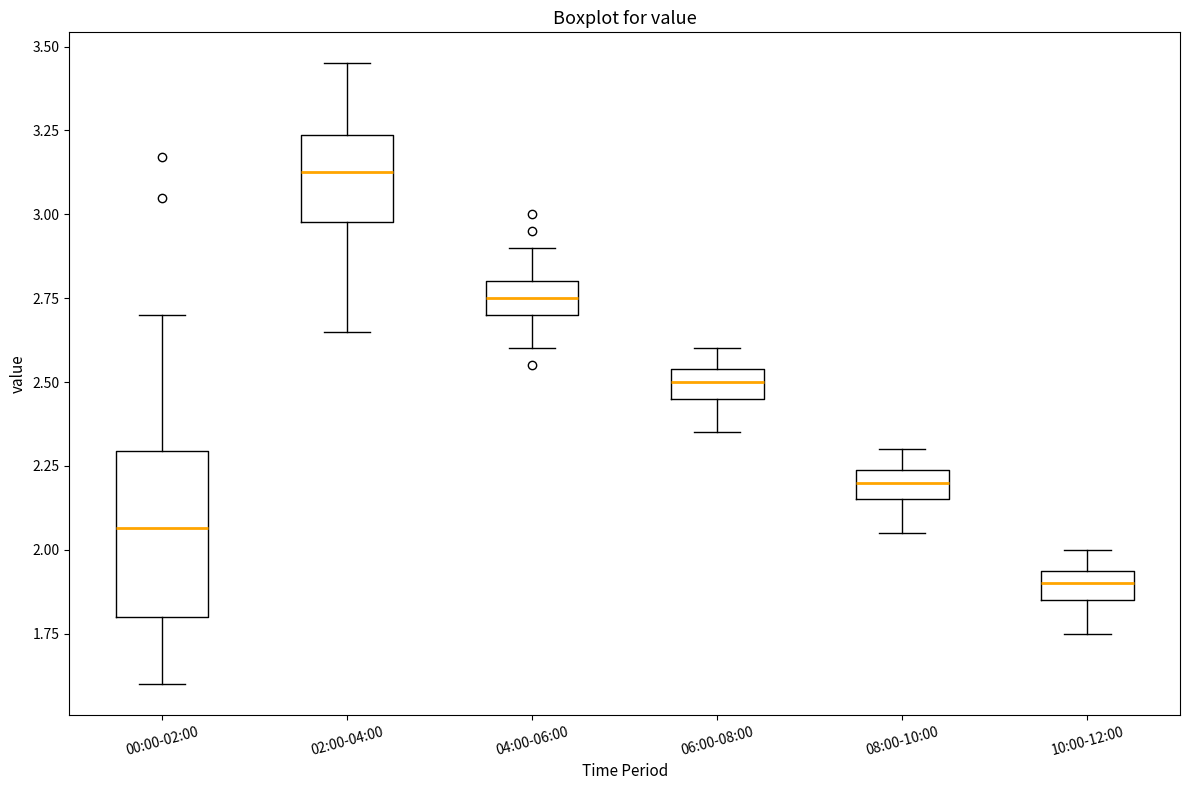

Reading left to right, read every box against the y-axis: the position of its median line, the range the box covers, and the ends of its whiskers. The values are not printed on the chart, so give them approximately, as read against the axis.

00:00-02:00: median 2.05, box 1.80 to 2.30, whiskers 1.60 to 2.70
02:00-04:00: median 3.15, box 3.00 to 3.25, whiskers 2.65 to 3.45
04:00-06:00: median 2.75, box 2.70 to 2.80, whiskers 2.60 to 2.90
06:00-08:00: median 2.50, box 2.45 to 2.55, whiskers 2.35 to 2.60
08:00-10:00: median 2.20, box 2.15 to 2.25, whiskers 2.05 to 2.30
10:00-12:00: median 1.90, box 1.85 to 1.95, whiskers 1.75 to 2.00